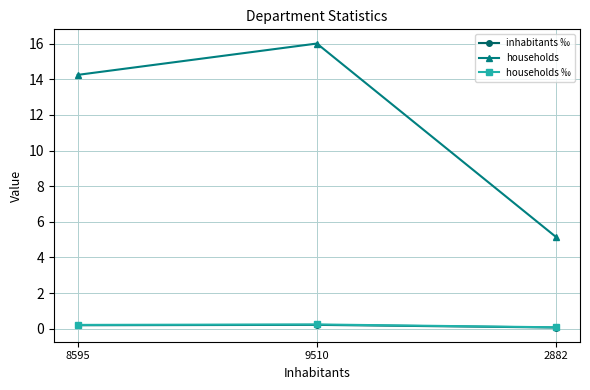

What is the approximate value of households ‰ at 2882?

0.1